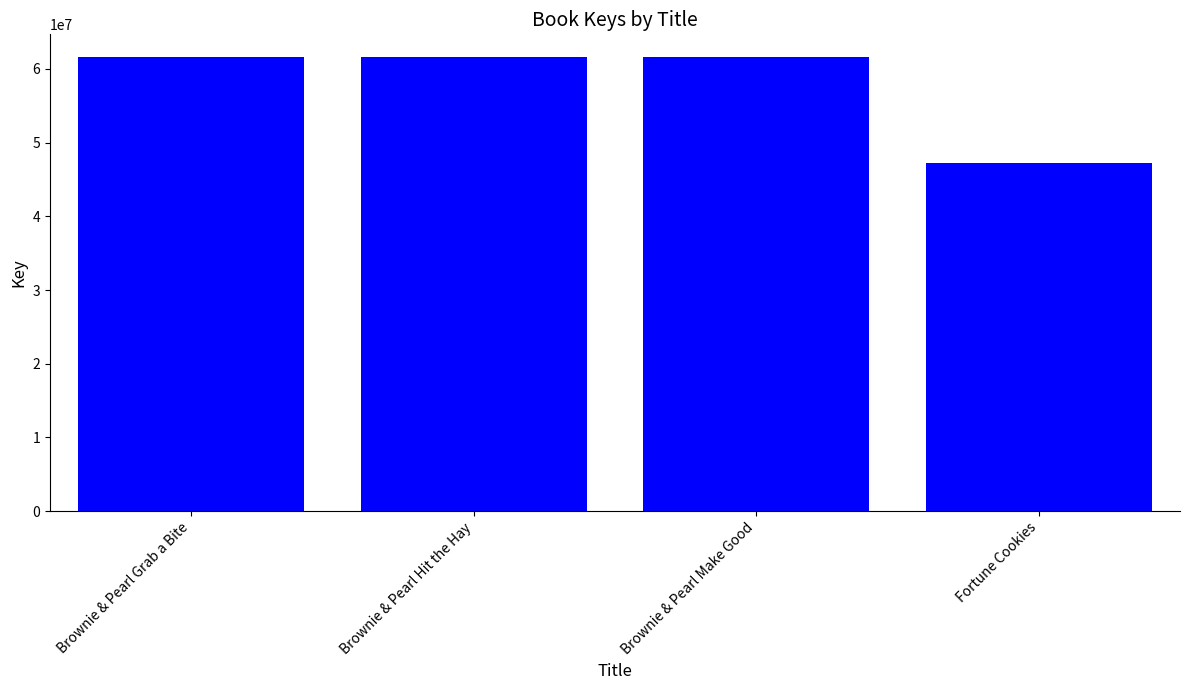

What is the change in value from Brownie & Pearl Grab a Bite to Fortune Cookies?

-14379302